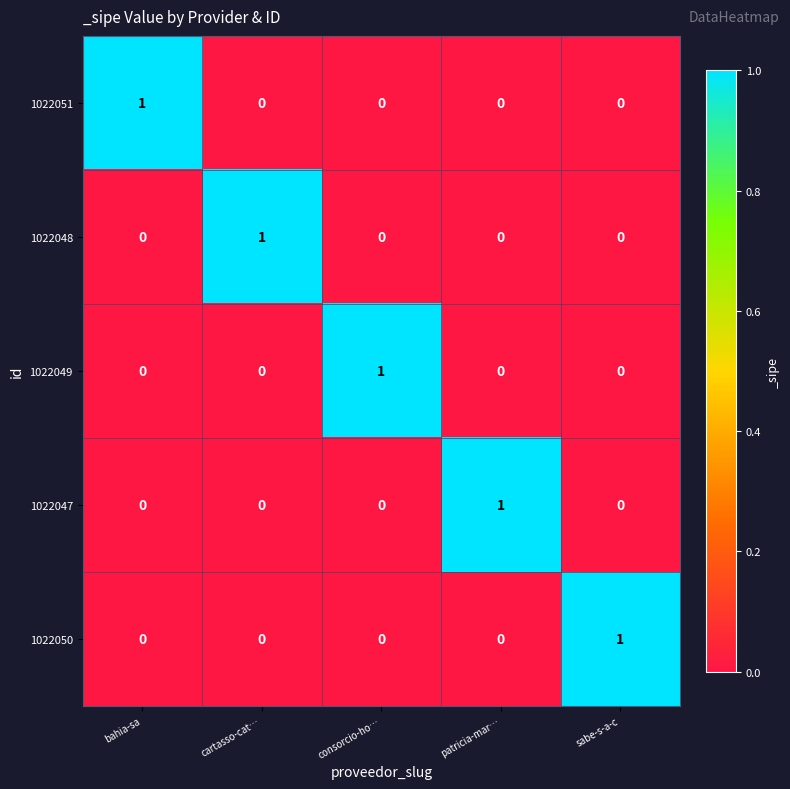

The 1022048 series shows 0 at patricia-mar…. True or false?

True